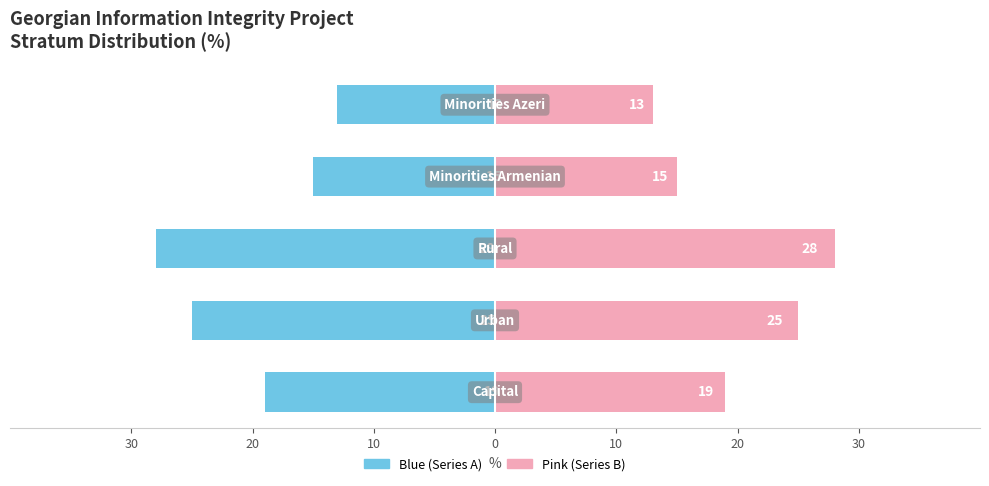

Which series has the largest range (max minus min)?

Left (blue)